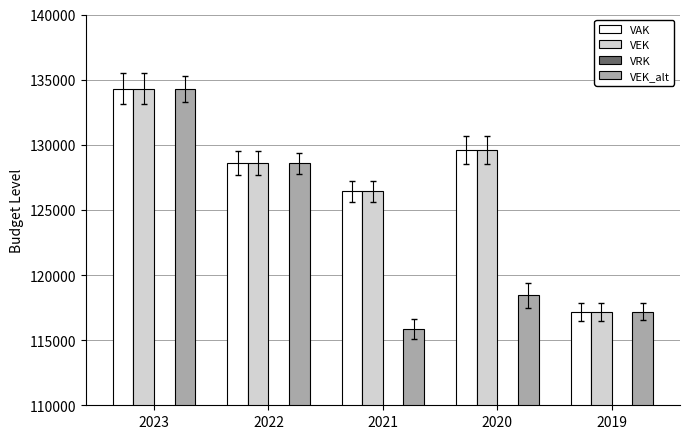

Reading left to right, transcribe all the data shown in this chart.

VAK: 134292	128591	126441	129590	117168
VEK: 134292	128591	126441	129590	117168
VEK_alt: 134292	128591	115840	118455	117168